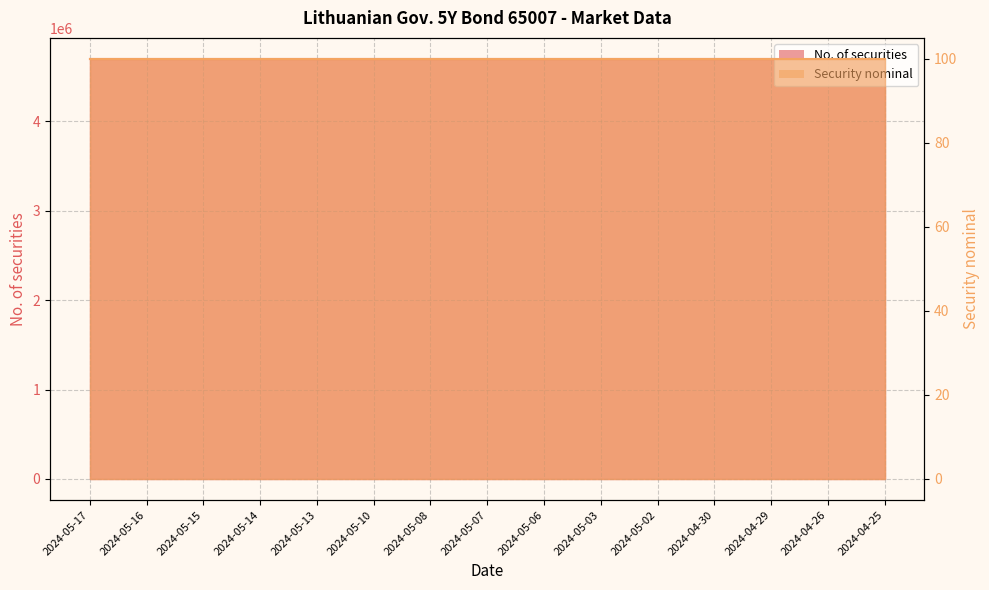

True or false: Security nominal line and No. of securities line cross at least once.

False